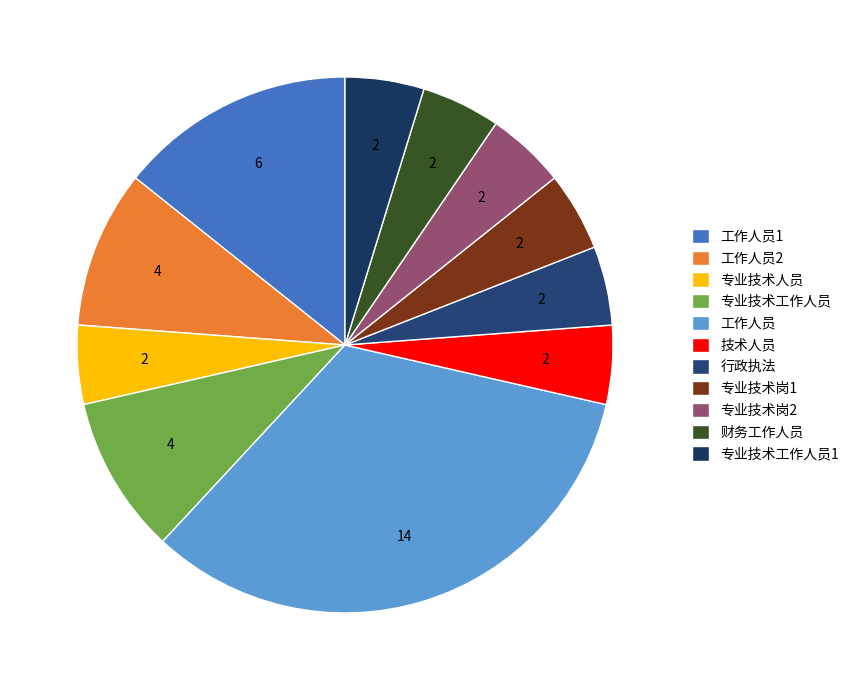

Which slice is the smallest?

专业技术人员